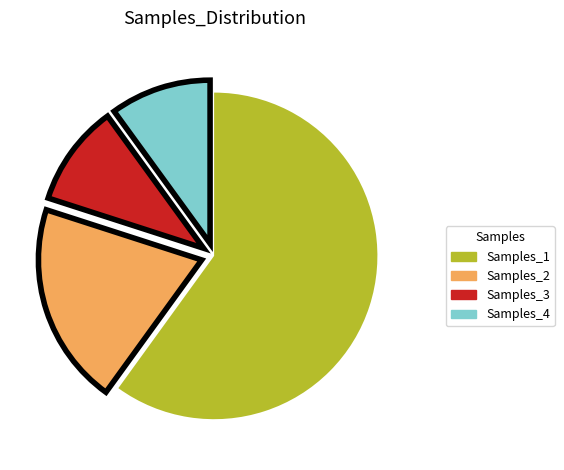

What is the largest slice in the pie chart?

Samples_1